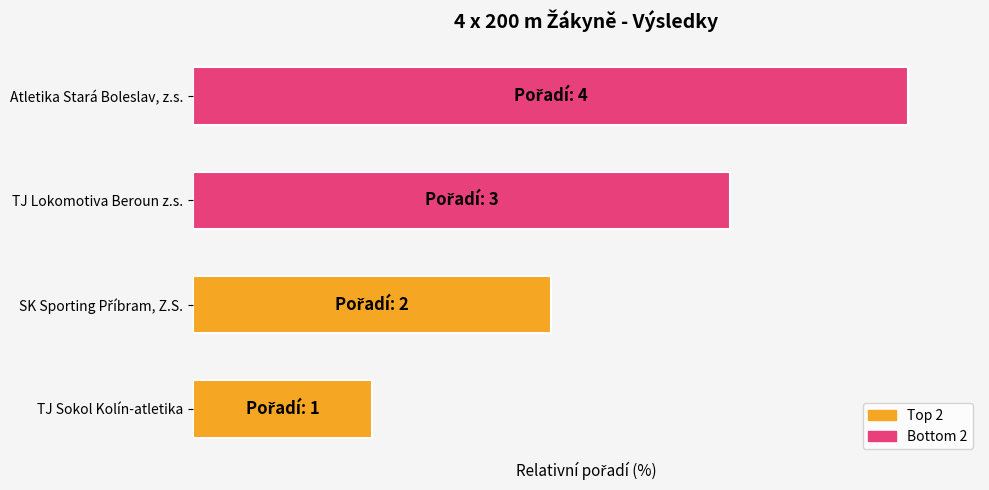

How many values are between 50 and 100?

3